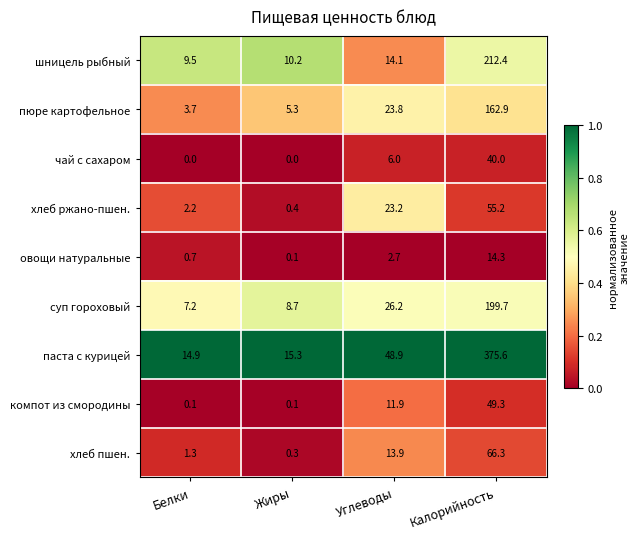

What is the spread (max minus min) of values at Углеводы?

46.2